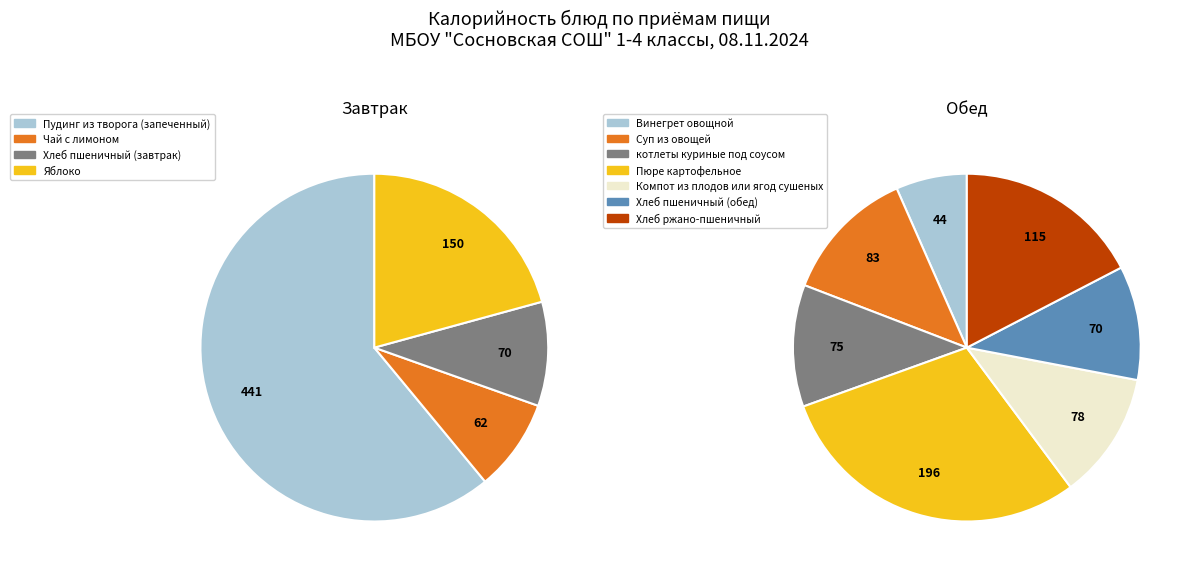

Rank the categories by value from lowest to highest.

Винегрет овощной, Чай с лимоном, Хлеб пшеничный (завтрак), Хлеб пшеничный (обед), котлеты куриные под соусом, Компот из плодов или ягод сушеных, Суп из овощей, Хлеб ржано-пшеничный, Яблоко, Пюре картофельное, Пудинг из творога (запеченный)